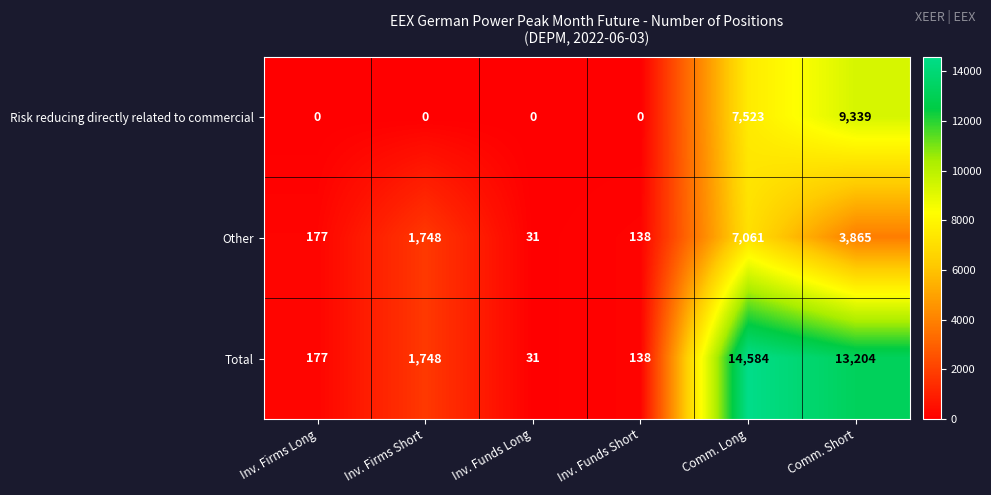

What is the difference between the highest and lowest values at Comm. Short?

9339